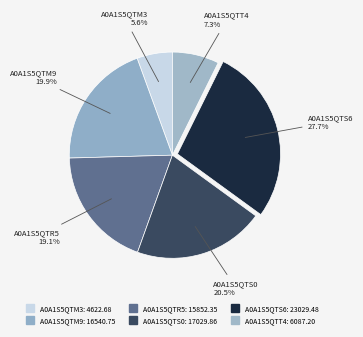

Combined, do A0A1S5QTR5 and A0A1S5QTM3 account for over 50%?

No